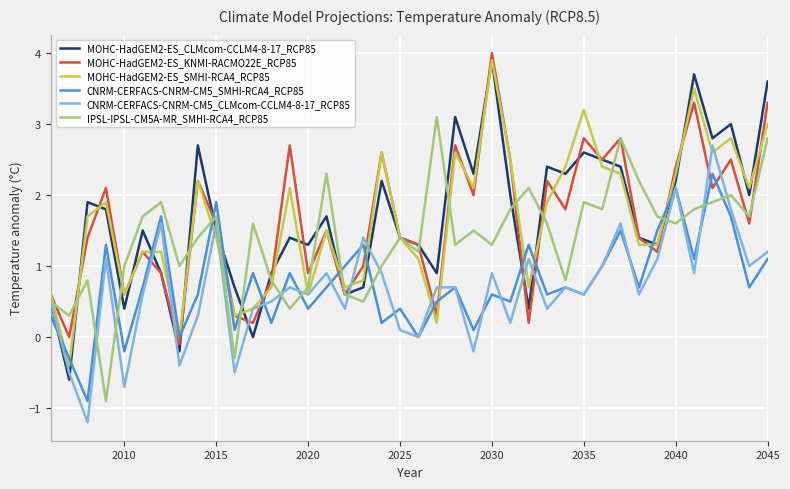

Which series ends up on top after the final intersection of IPSL-IPSL-CM5A-MR_SMHI-RCA4_RCP85 and CNRM-CERFACS-CNRM-CM5_SMHI-RCA4_RCP85?

IPSL-IPSL-CM5A-MR_SMHI-RCA4_RCP85